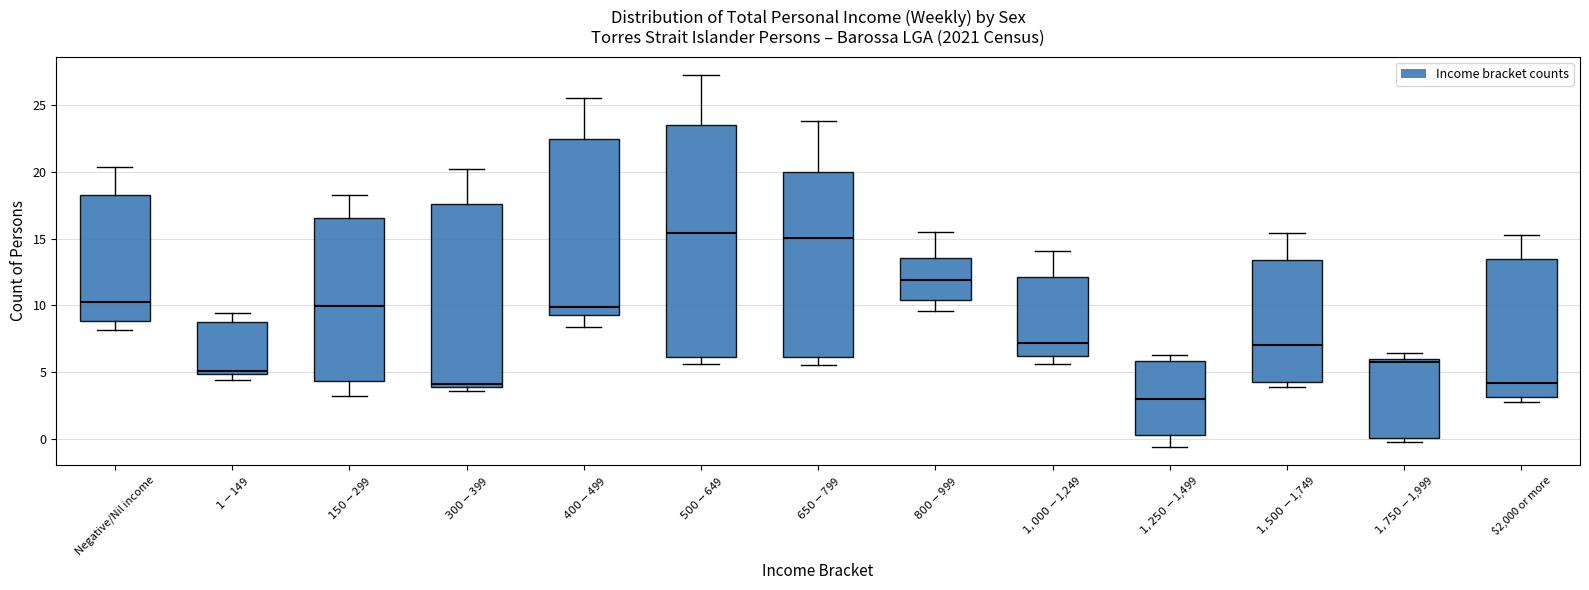

Reading left to right, read every box against the y-axis: the position of its median line, the range the box covers, and the ends of its whiskers. The values are not printed on the chart, so give them approximately, as read against the axis.

Negative/Nil income: median 10.5, box 9.0 to 18.5, whiskers 8.0 to 20.5
$1-$149: median 5.0 (just above the box's lower edge), box 5.0 to 9.0, whiskers 4.5 to 9.5
$150-$299: median 10.0, box 4.5 to 16.5, whiskers 3.0 to 18.5
$300-$399: median 4.0 (just above the box's lower edge), box 4.0 to 17.5, whiskers 3.5 to 20.0
$400-$499: median 10.0, box 9.5 to 22.5, whiskers 8.5 to 25.5
$500-$649: median 15.5, box 6.0 to 23.5, whiskers 5.5 to 27.5
$650-$799: median 15.0, box 6.0 to 20.0, whiskers 5.5 to 24.0
$800-$999: median 12.0, box 10.5 to 13.5, whiskers 9.5 to 15.5
$1,000-$1,249: median 7.0, box 6.0 to 12.0, whiskers 5.5 to 14.0
$1,250-$1,499: median 3.0, box 0.5 to 6.0, whiskers -0.5 to 6.5
$1,500-$1,749: median 7.0, box 4.5 to 13.5, whiskers 4.0 to 15.5
$1,750-$1,999: median 6.0 (just below the box's upper edge), box 0.0 to 6.0, whiskers -0.5 to 6.5
$2,000 or more: median 4.0, box 3.0 to 13.5, whiskers 3.0 (just below the box's lower edge) to 15.5